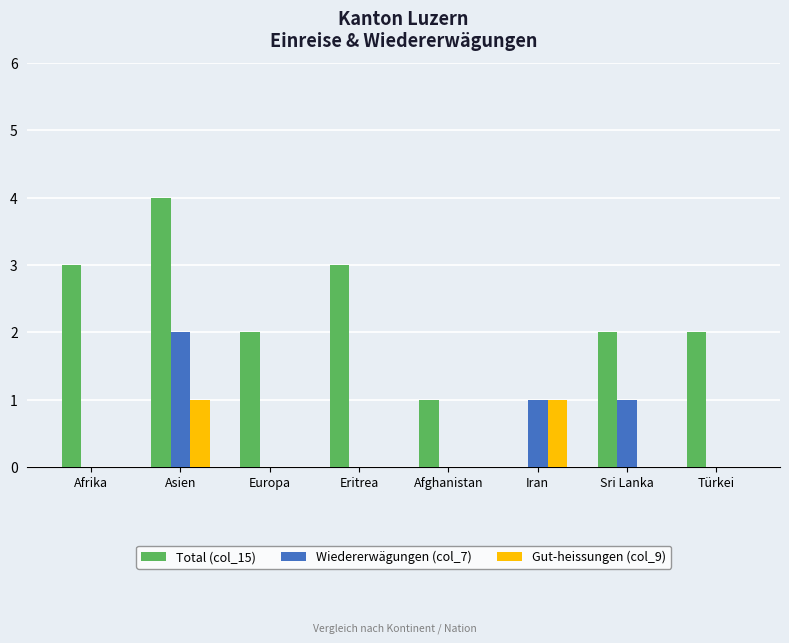

What are all the series names shown in the legend?

Total (col_15), Wiedererwägungen (col_7), Gut-heissungen (col_9)